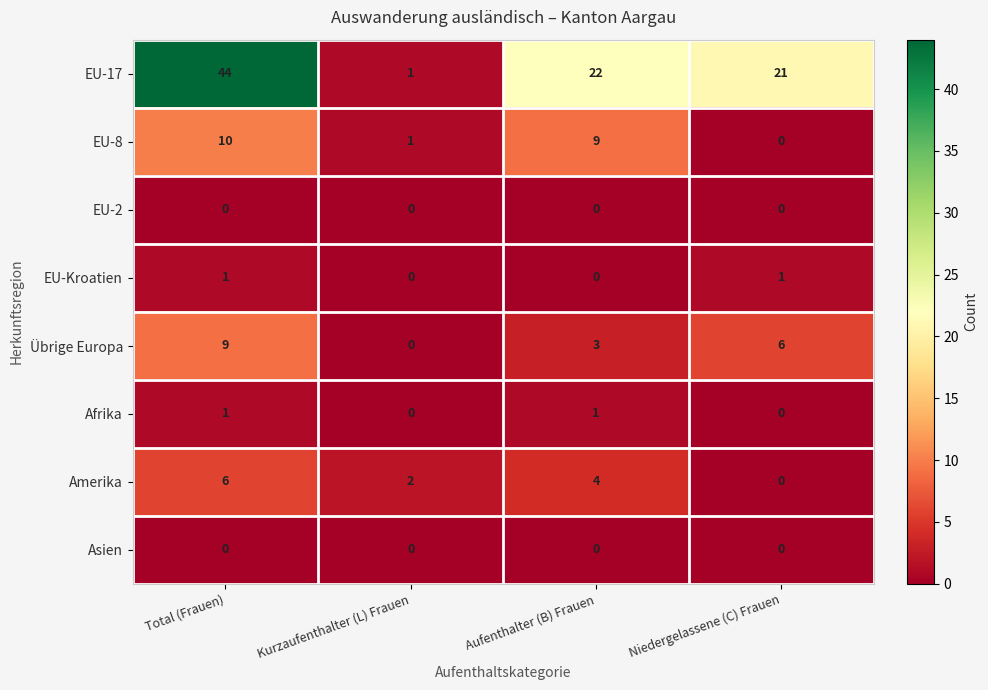

The Afrika series shows 1 at Aufenthalter (B) Frauen. True or false?

True